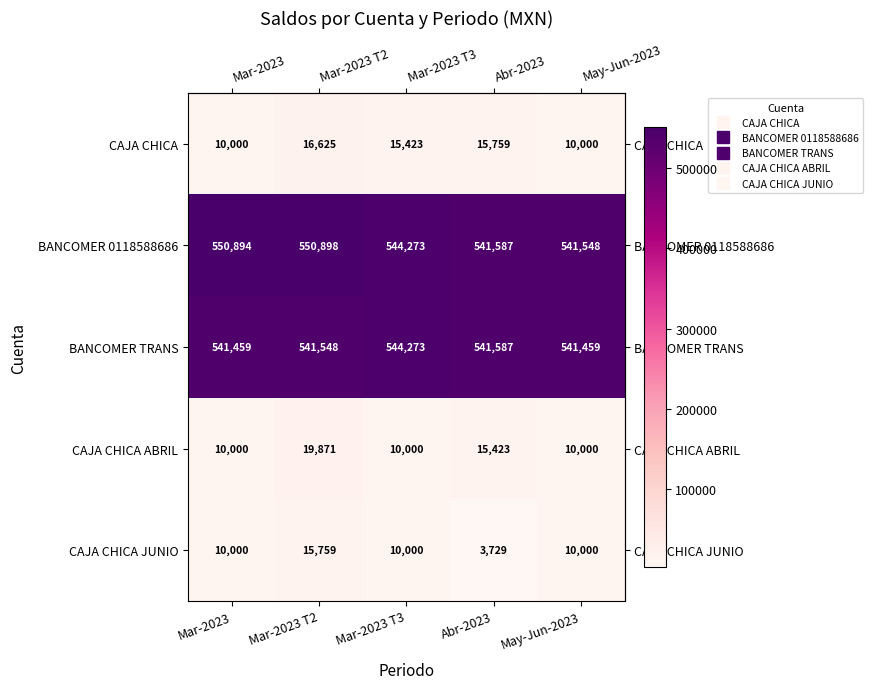

Reading left to right, list all the values displayed in this chart.

CAJA CHICA: Mar-2023=10000	Mar-2023 T2=16625	Mar-2023 T3=15423	Abr-2023=15759	May-Jun-2023=10000
BANCOMER 0118588686: Mar-2023=550894	Mar-2023 T2=550898	Mar-2023 T3=544273	Abr-2023=541587	May-Jun-2023=541548
BANCOMER TRANS: Mar-2023=541459	Mar-2023 T2=541548	Mar-2023 T3=544273	Abr-2023=541587	May-Jun-2023=541459
CAJA CHICA ABRIL: Mar-2023=10000	Mar-2023 T2=19871	Mar-2023 T3=10000	Abr-2023=15423	May-Jun-2023=10000
CAJA CHICA JUNIO: Mar-2023=10000	Mar-2023 T2=15759	Mar-2023 T3=10000	Abr-2023=3729	May-Jun-2023=10000